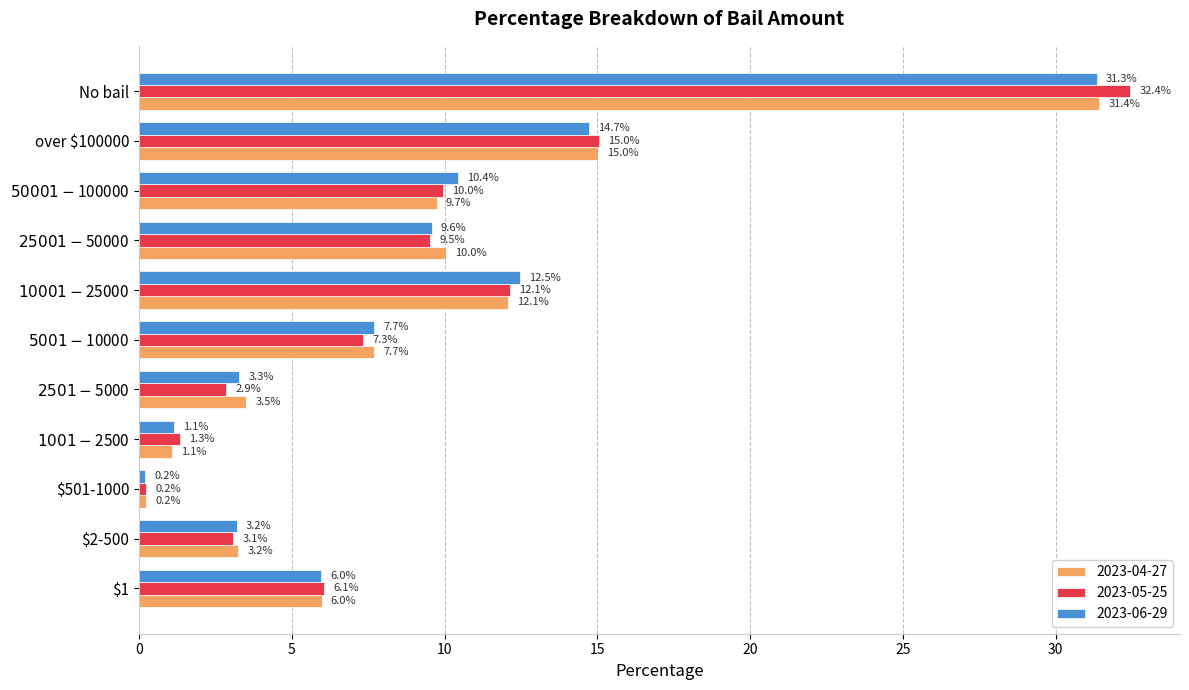

Is it true that 2023-06-29 equals 20.1 at $10001-$25000?

False